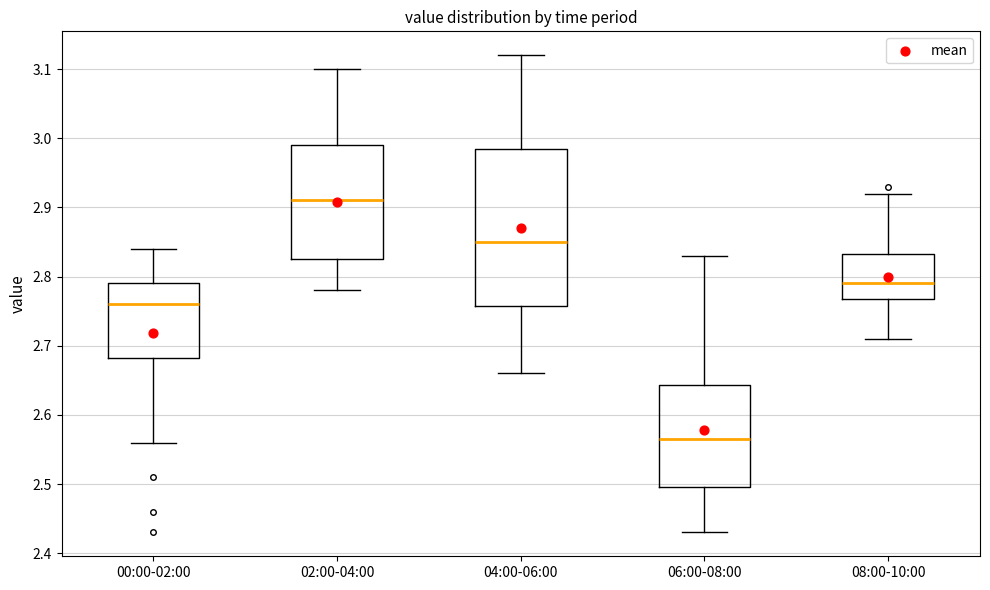

Reading left to right, transcribe this box plot: for each box, give where its median line is, the range the box spans, and where its two whiskers end, as read against the y-axis. The values are not printed on the chart, so give them approximately, as read against the axis.

00:00-02:00: median 2.76, box 2.68 to 2.79, whiskers 2.56 to 2.84
02:00-04:00: median 2.91, box 2.83 to 2.99, whiskers 2.78 to 3.10
04:00-06:00: median 2.85, box 2.76 to 2.99, whiskers 2.66 to 3.12
06:00-08:00: median 2.57, box 2.50 to 2.64, whiskers 2.43 to 2.83
08:00-10:00: median 2.79, box 2.77 to 2.83, whiskers 2.71 to 2.92